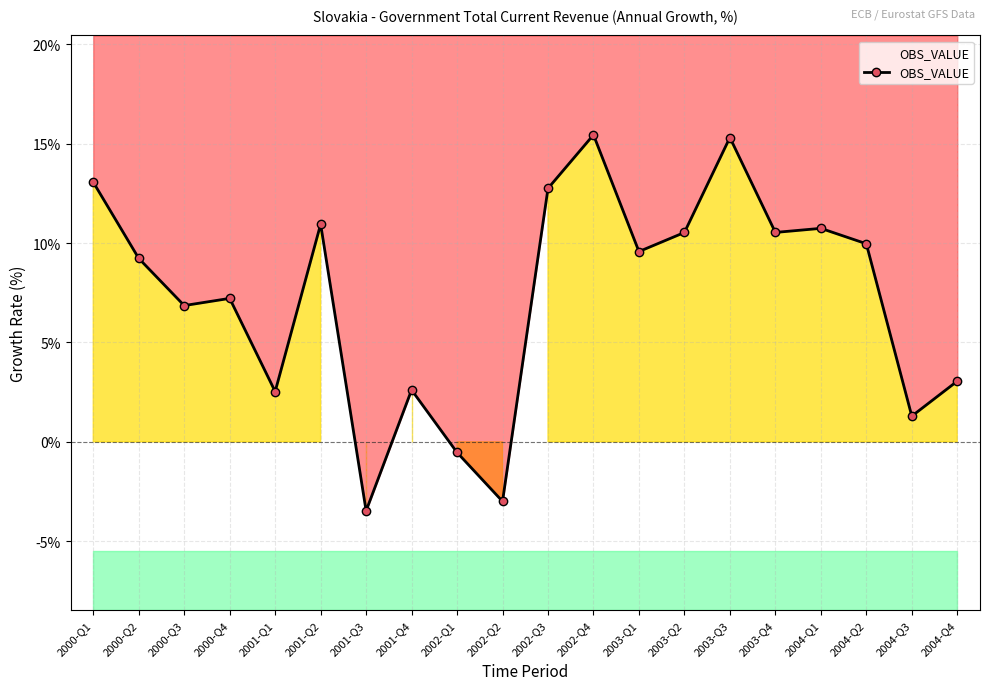

How many points are higher than both their immediate neighbors (excluding endpoints)?

6